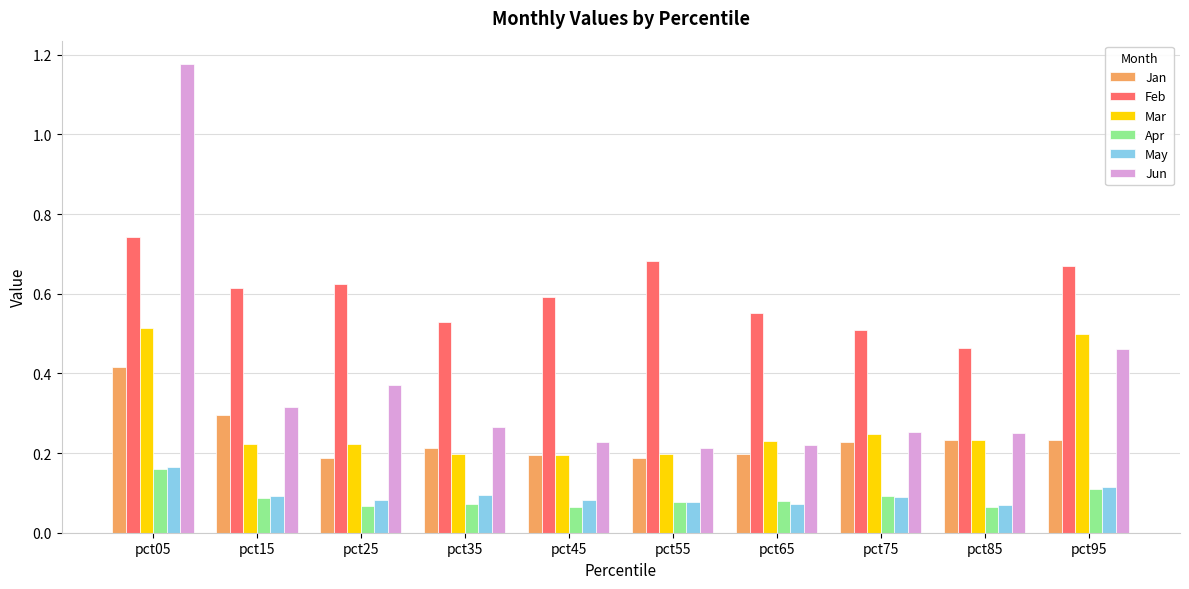

Count the Mar values in the range 0 to 1.

10